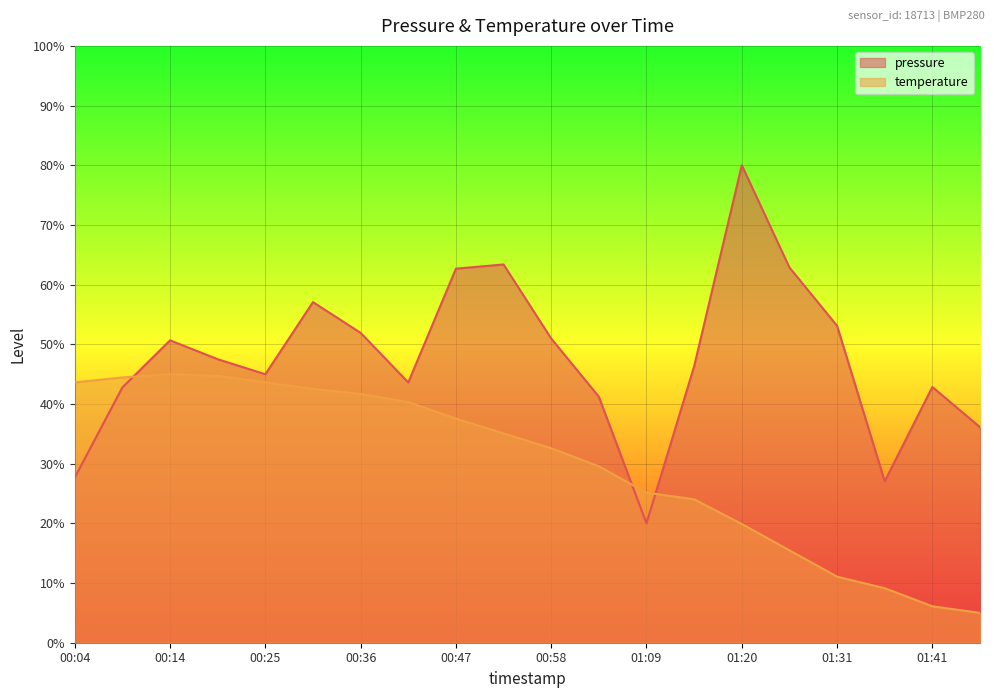

What value does the temperature series have at 2023-10-08T00:52:44?

35.1